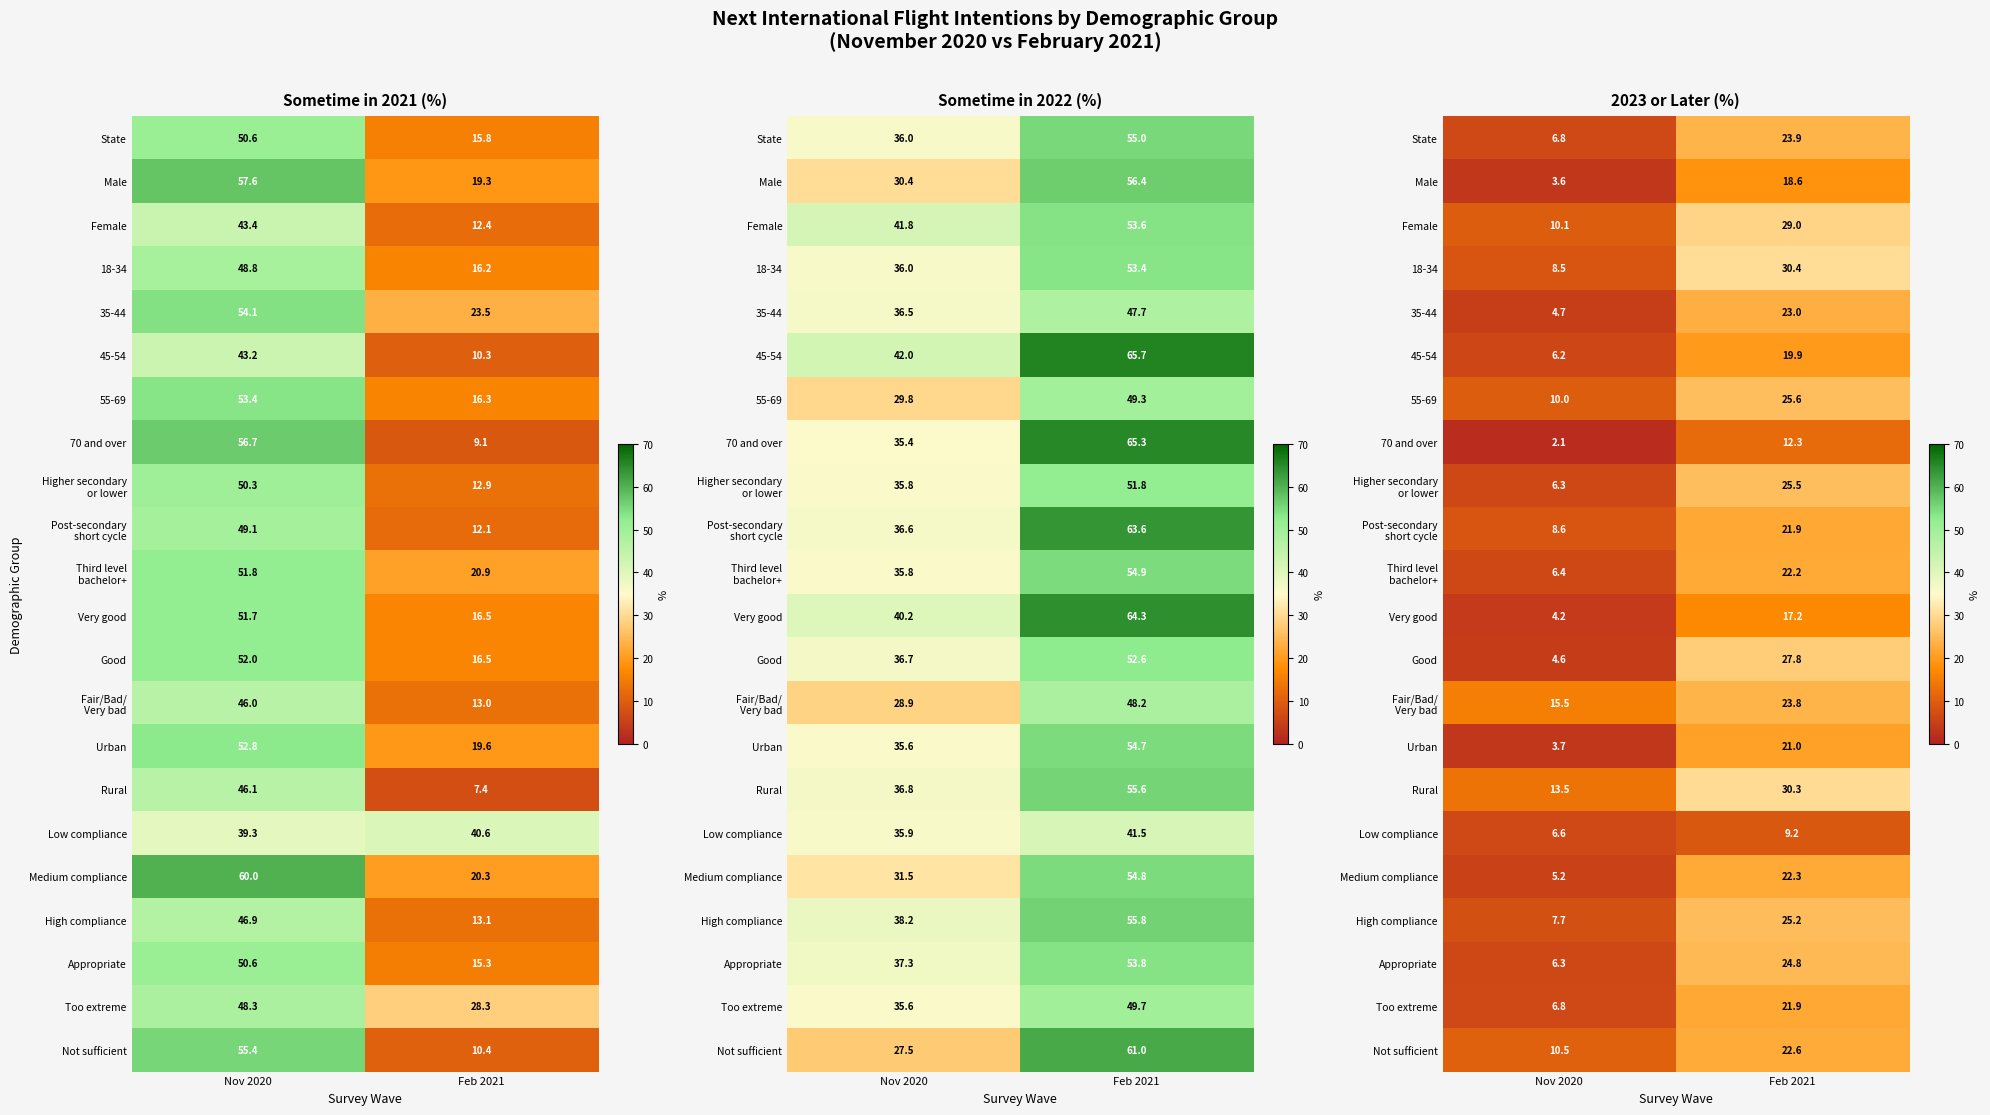

What is the total value across all series at Feb 2021?

498.4